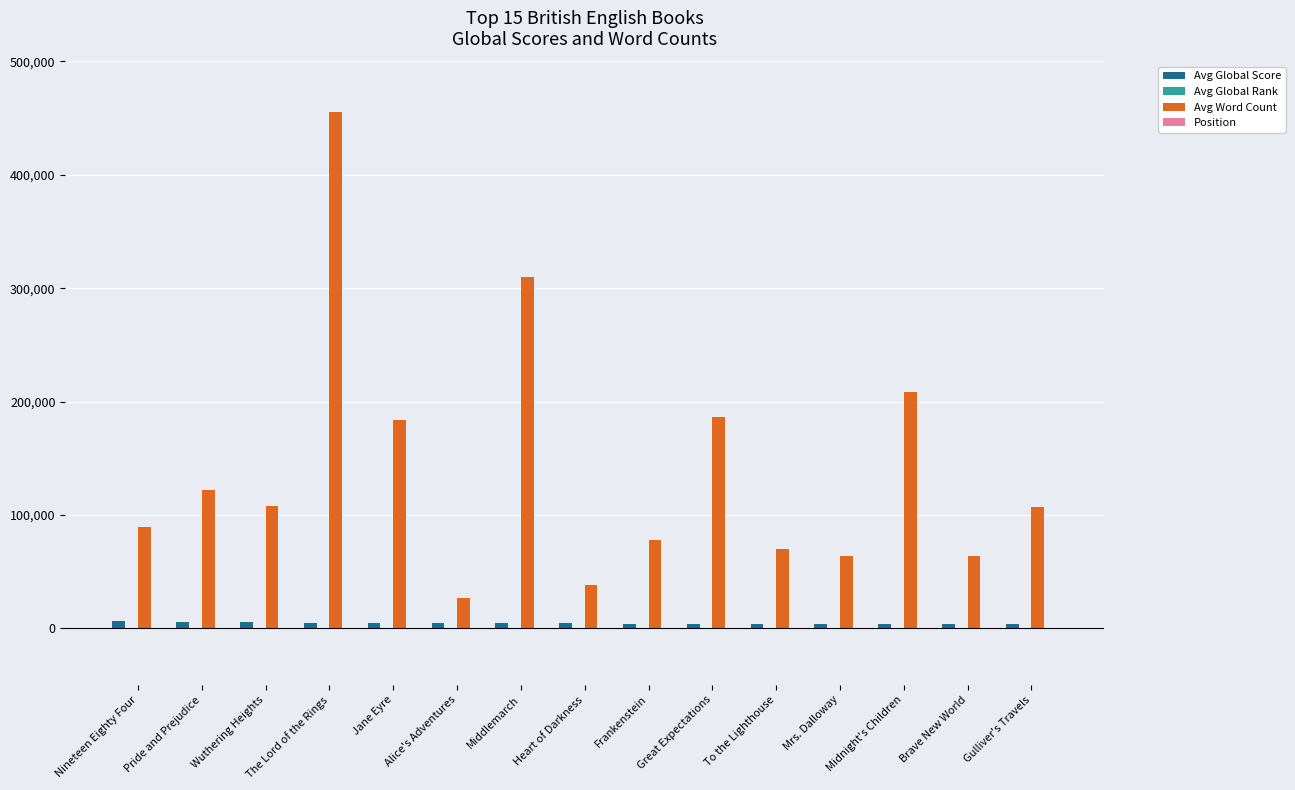

How many groups of bars are there?

15